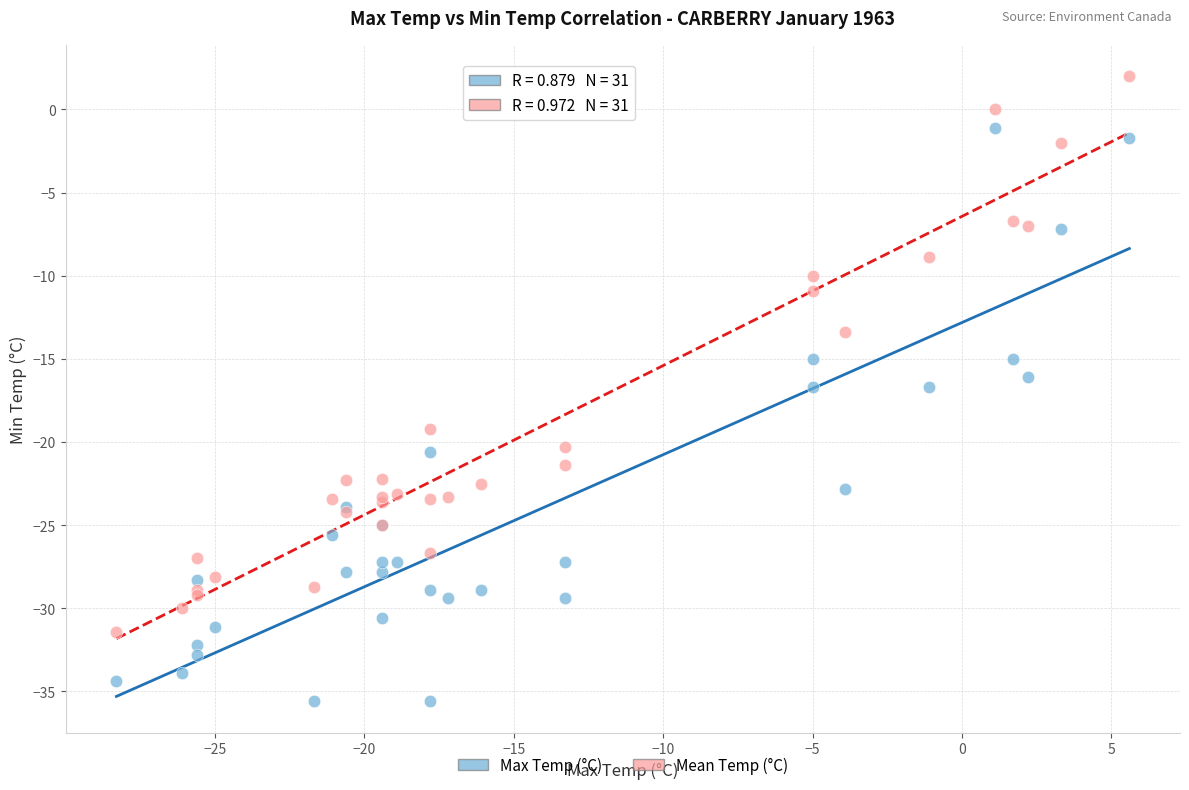

What are all the series names shown in the legend?

Max Temp (°C), Mean Temp (°C)